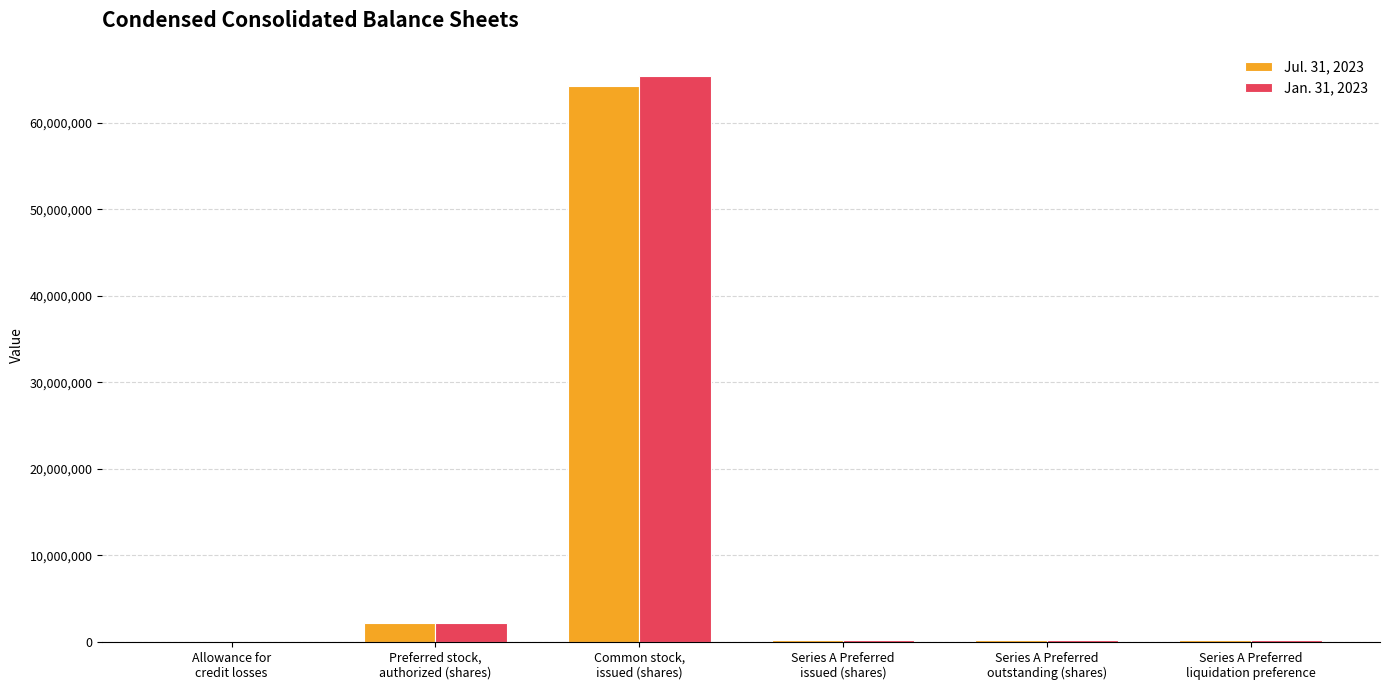

Which series has the widest spread of values?

Jan. 31, 2023